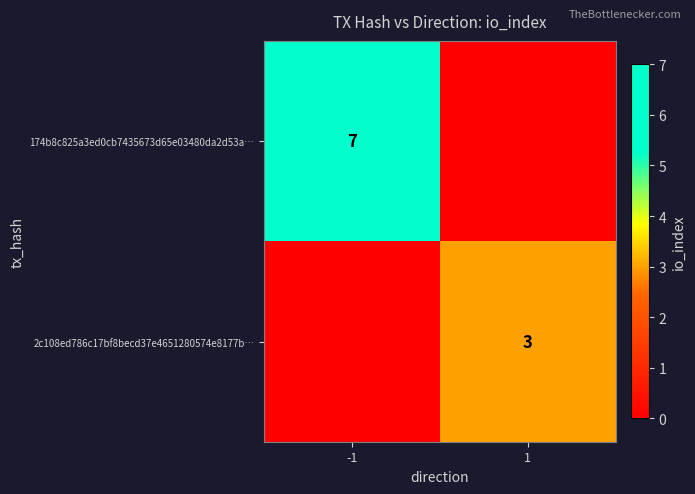

The 2c108ed786c17bf8becd37e4651280574e8177b… series shows 3 at 1. True or false?

True